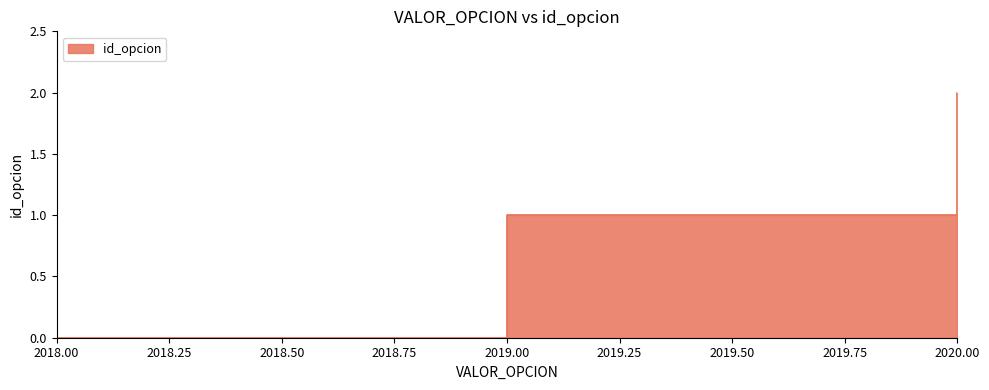

Reading left to right, extract all data points from this chart.

2018=0	2019=1	2020=2